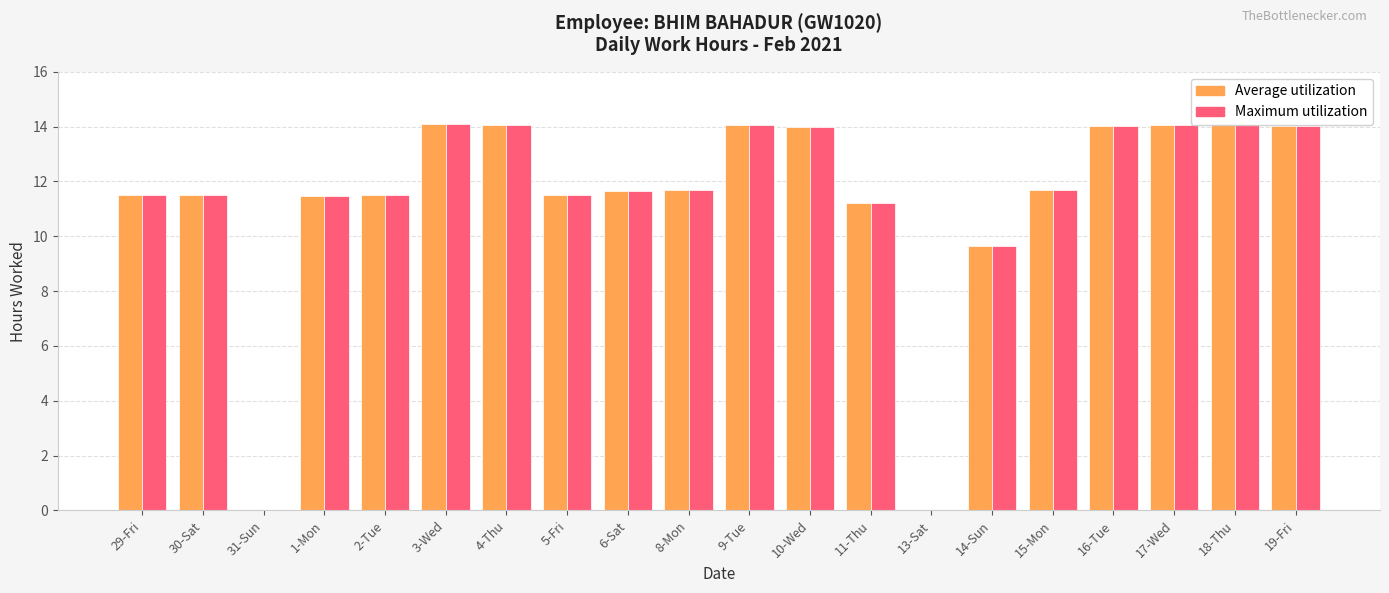

What is the maximum value shown in the chart?

14.1